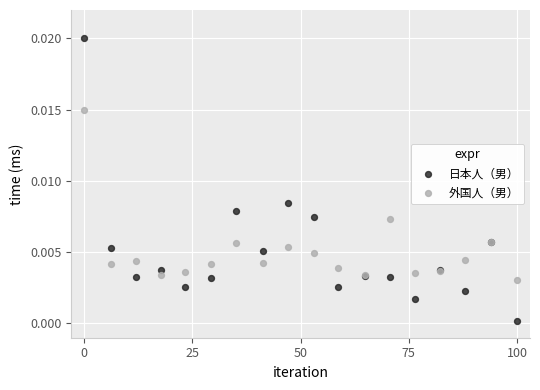

Which series reaches the minimum Y coordinate?

日本人（男）